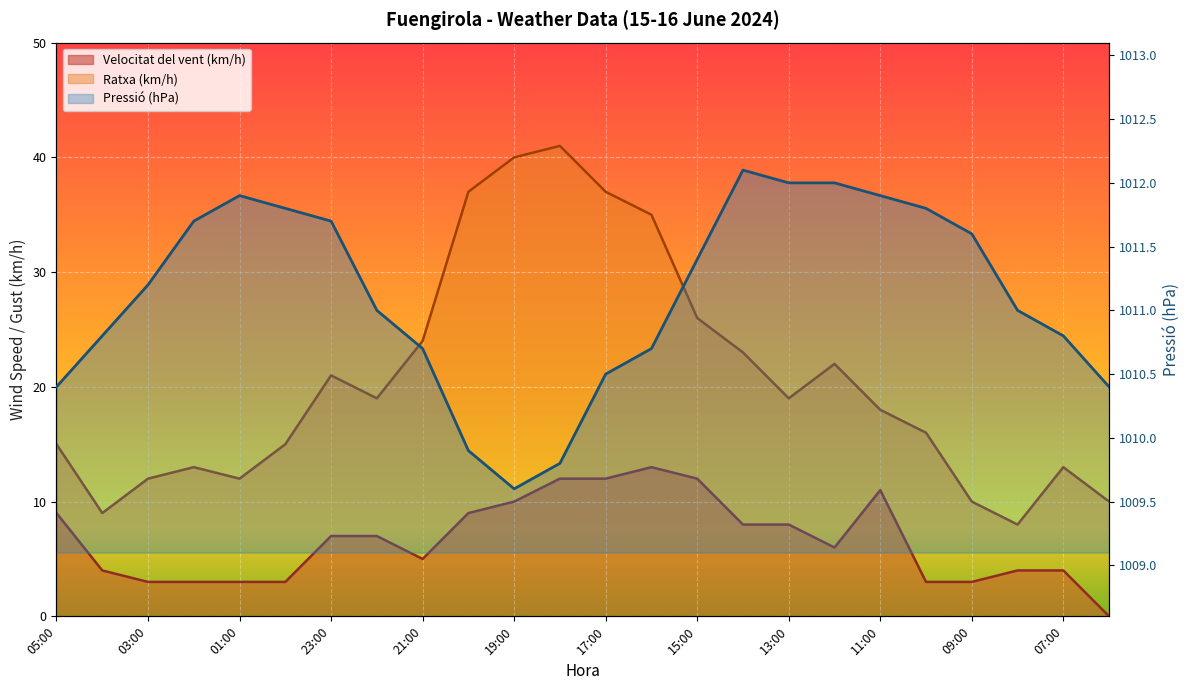

How many data points in Pressió (hPa) are less than 1011?

10